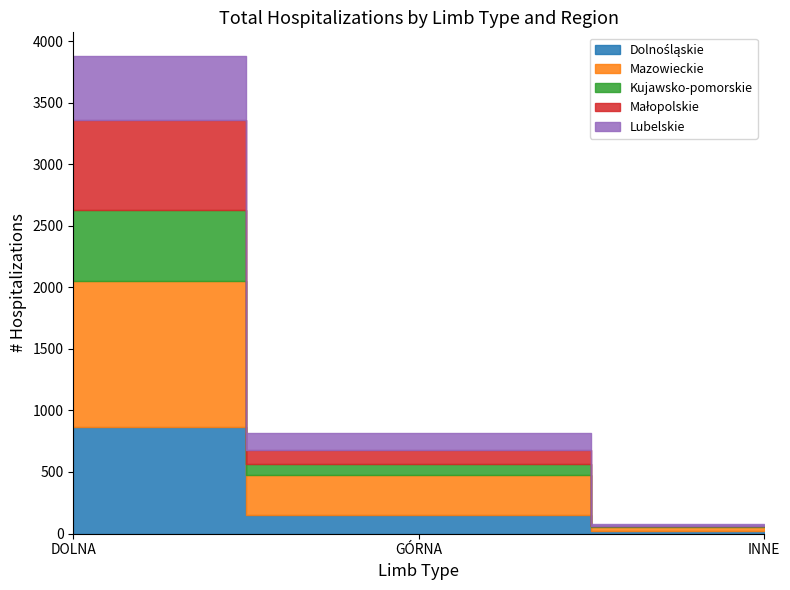

Where does the Lubelskie series first go above 145?

DOLNA